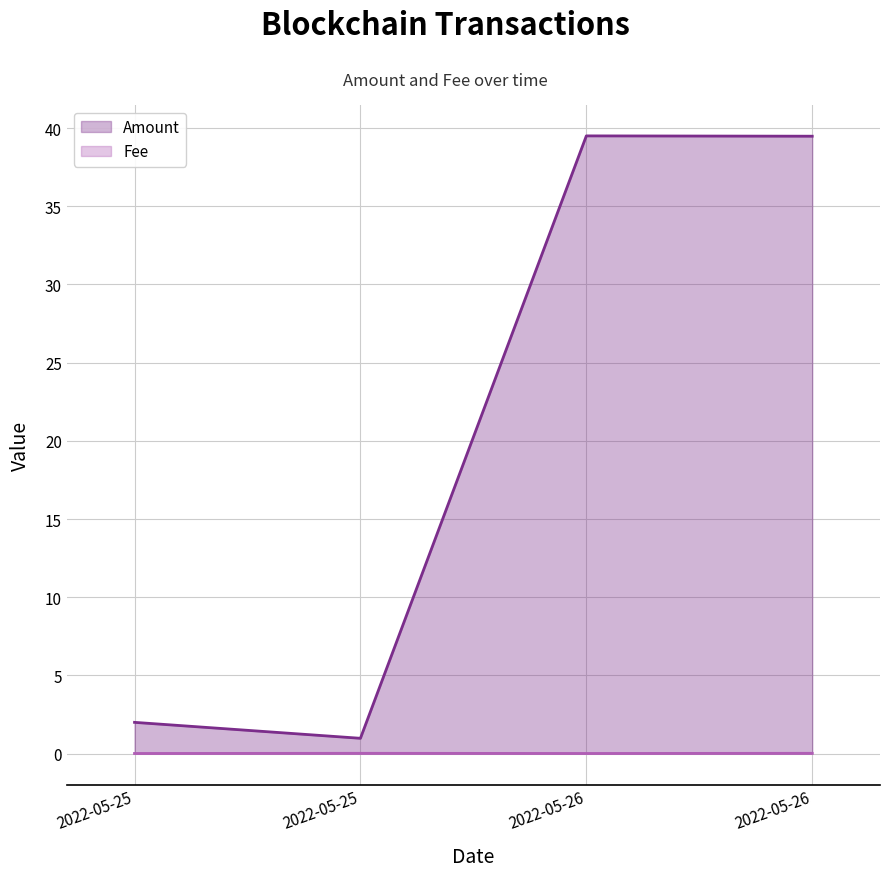

Where does the Amount series first go above 39?

2022-05-26